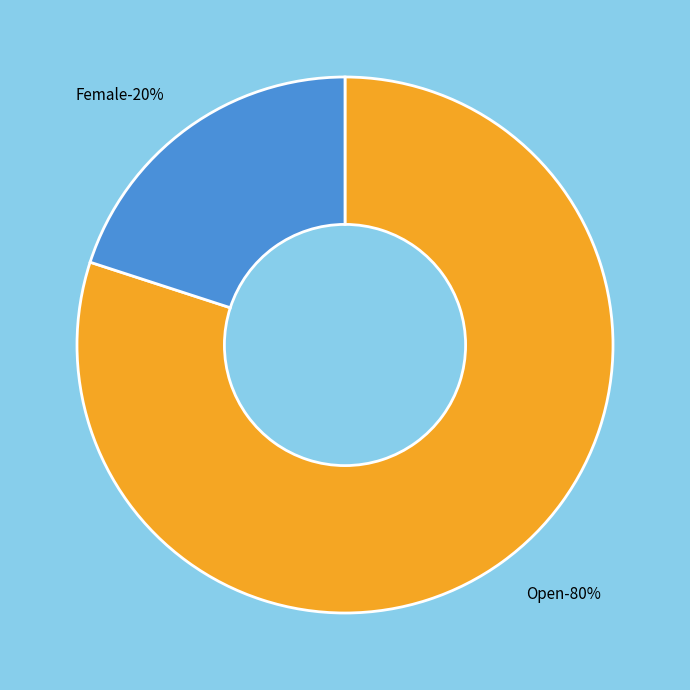

Between Female and Open, which is larger?

Open